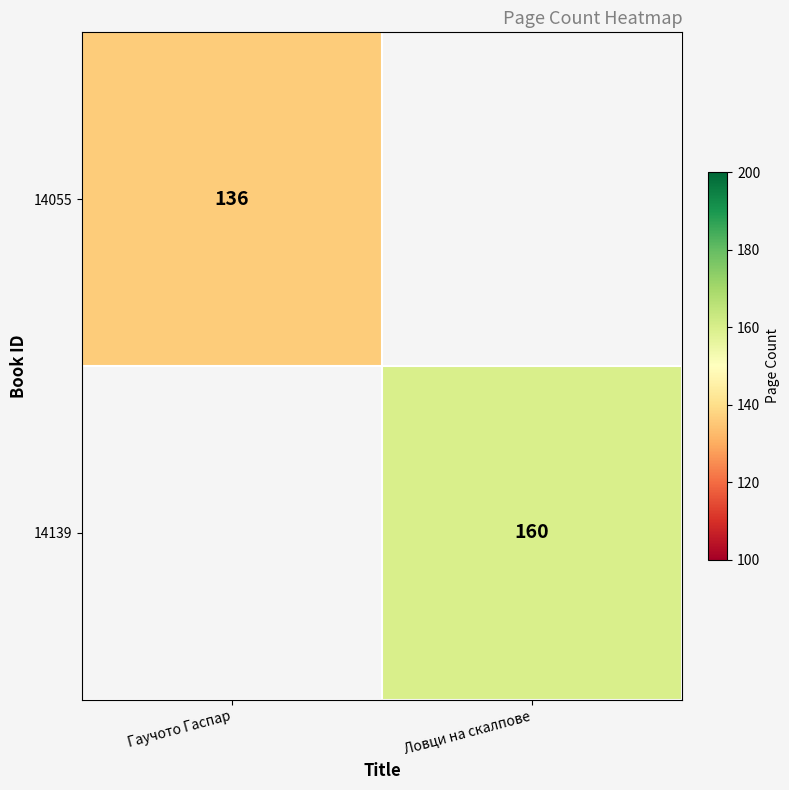

The value of 14055 at Гаучото Гаспар is 195. True or false?

False